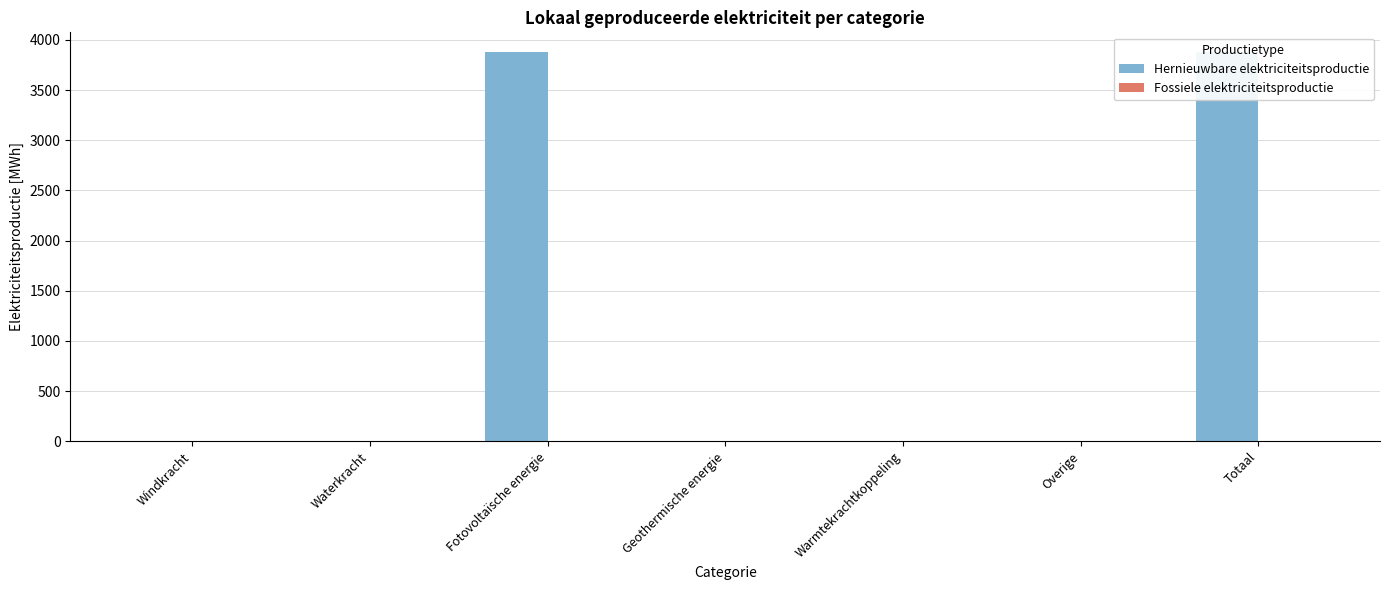

Which series has the largest range (max minus min)?

Hernieuwbare elektriciteitsproductie